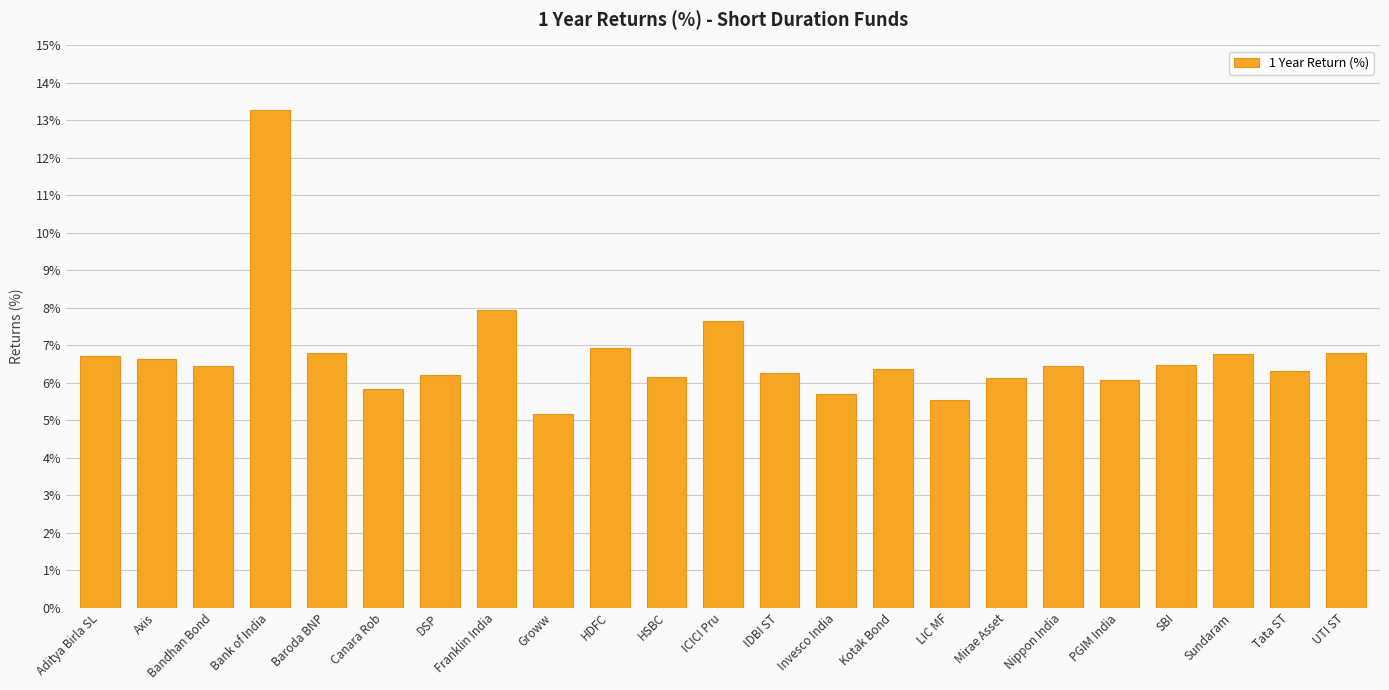

What is the greatest value displayed?

13.3